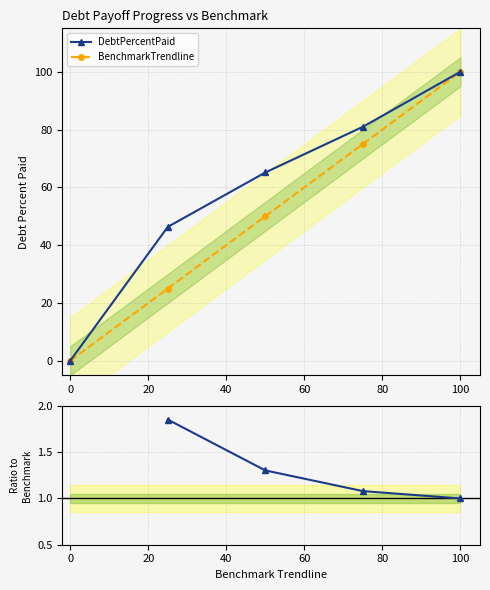

How many BenchmarkTrendline values are between 25 and 75?

3